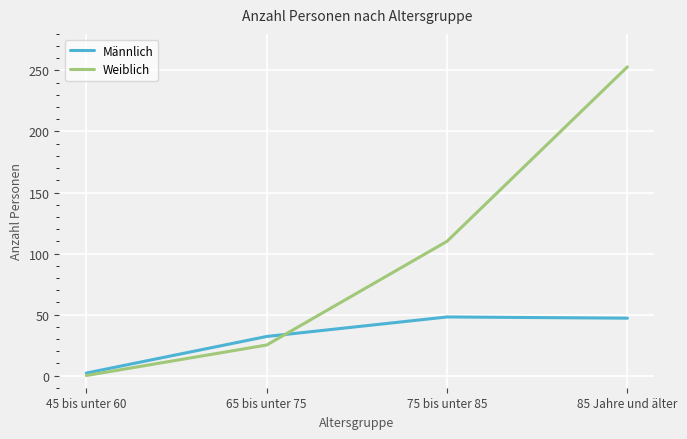

What is the difference between the highest and lowest values at 85 Jahre und älter?

206